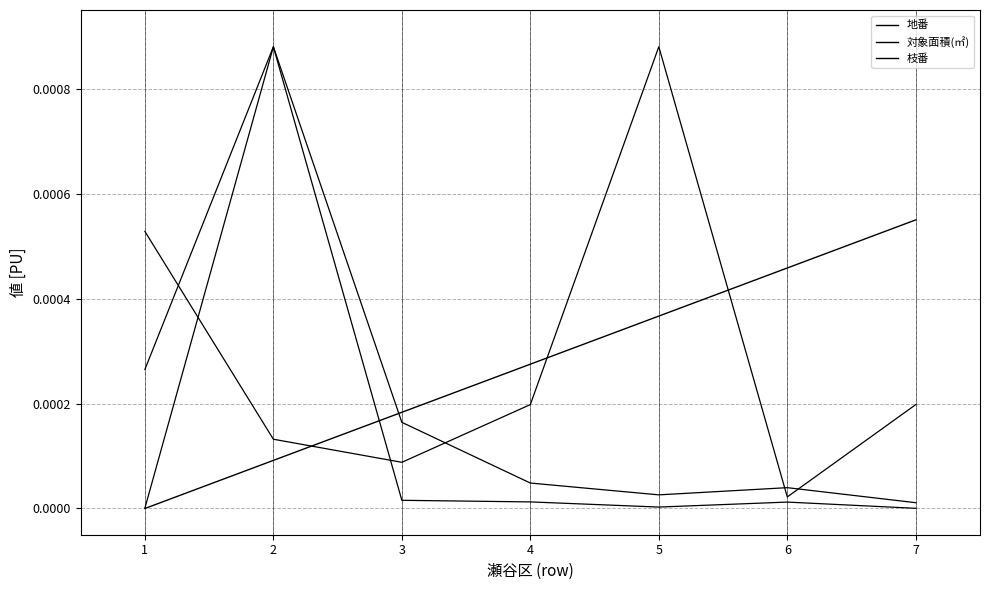

True or false: 地番 and 対象面積(㎡) cross at least once.

False